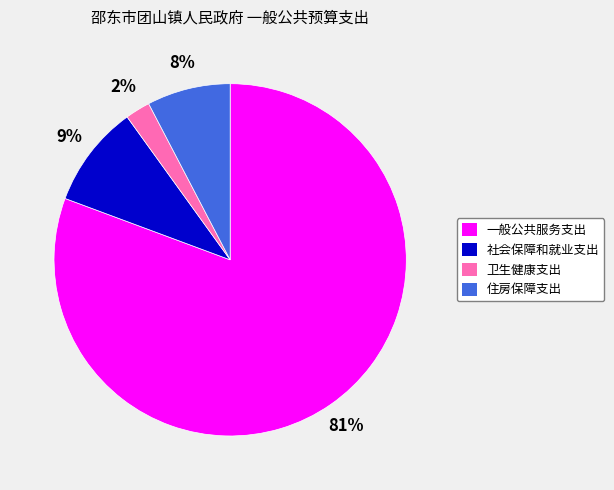

How many slices are in this pie chart?

4